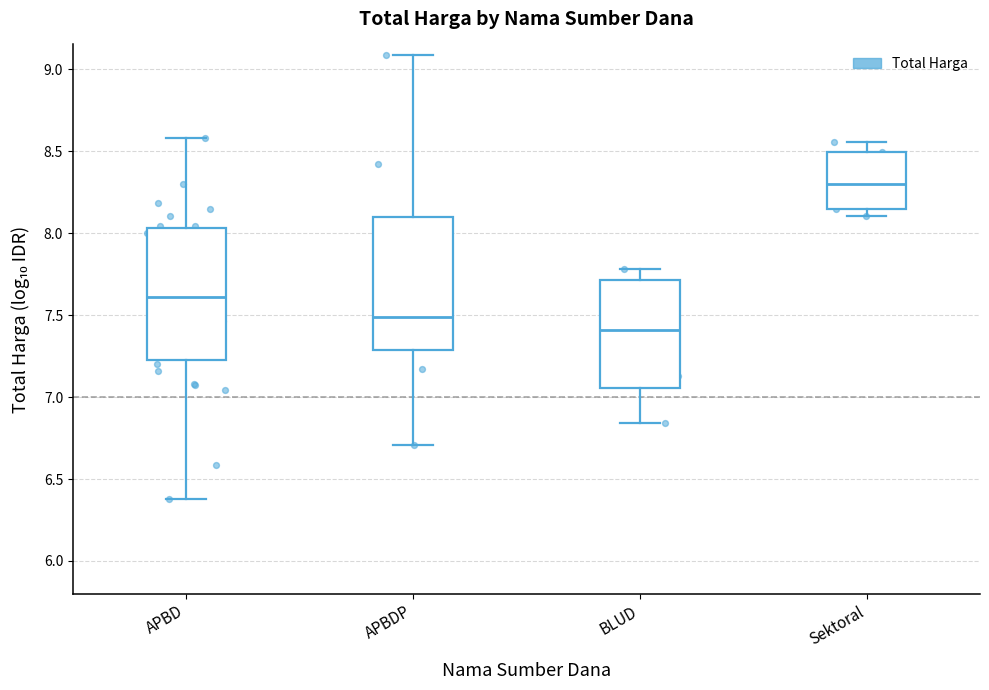

Reading left to right, transcribe this box plot: for each box, give where its median line is, the range the box spans, and where its two whiskers end, as read against the y-axis. The values are not printed on the chart, so give them approximately, as read against the axis.

APBD: median 7.60, box 7.20 to 8.05, whiskers 6.40 to 8.60
APBDP: median 7.50, box 7.30 to 8.10, whiskers 6.70 to 9.10
BLUD: median 7.40, box 7.05 to 7.70, whiskers 6.85 to 7.80
Sektoral: median 8.30, box 8.15 to 8.50, whiskers 8.10 to 8.55